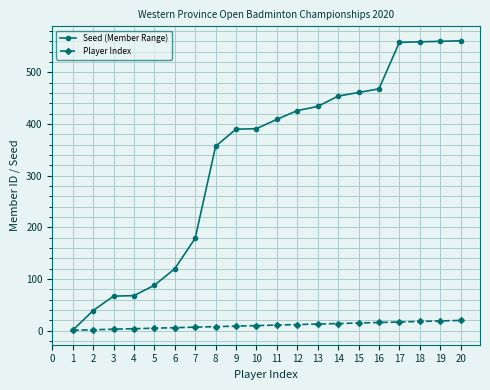

Which series changed the most between 3 and 10?

Seed (Member Range)